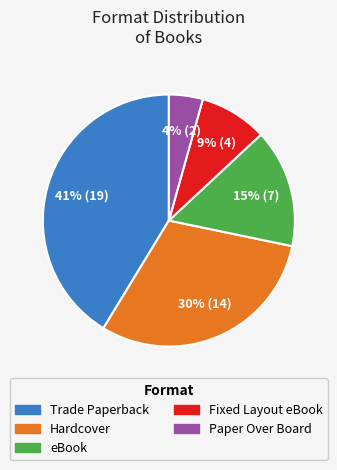

How many segments does this pie chart have?

5